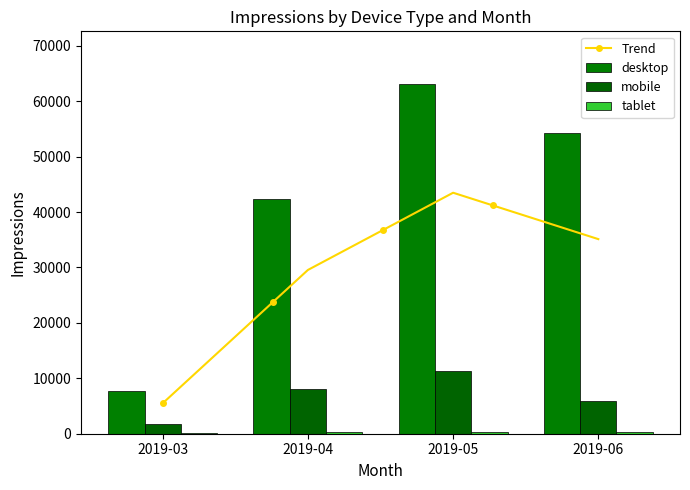

What is the value of the mobile bar at the 2nd from the left?

8136